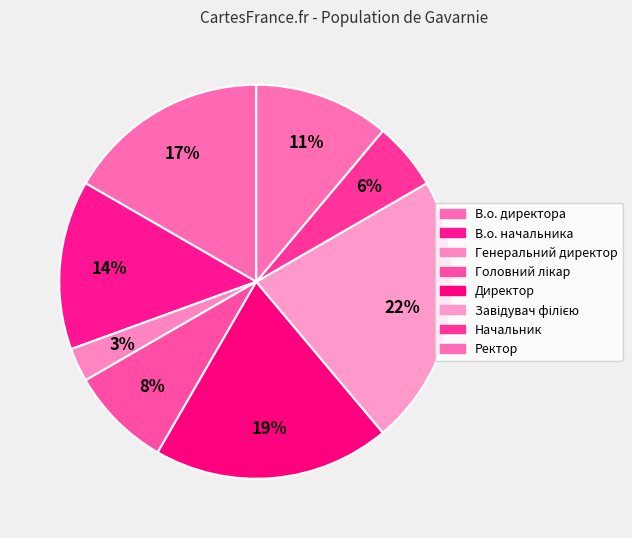

What is the ratio of the value at Ректор to the value at Директор?

0.6